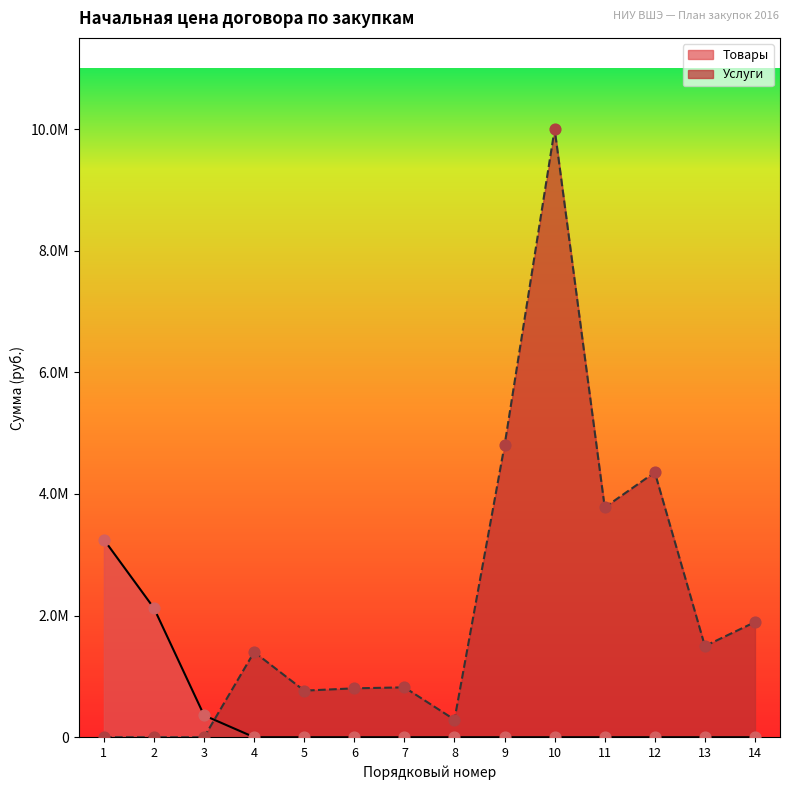

What are all the series names shown in the legend?

Товары, Услуги